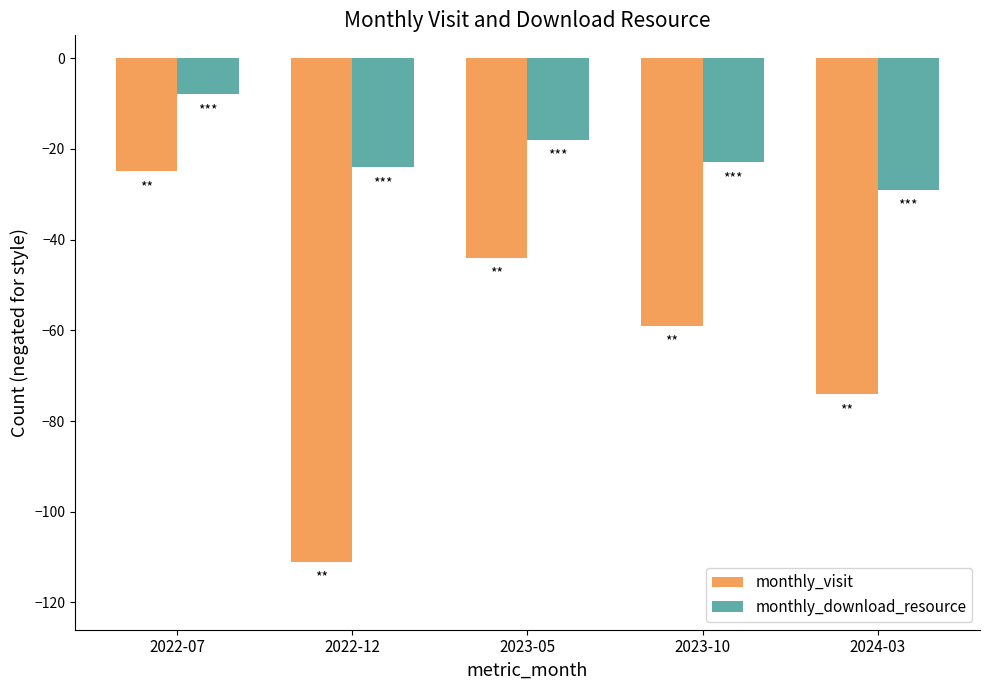

Reading right to left, list all the values displayed in this chart.

monthly_visit: -74	-59	-44	-111	-25
monthly_download_resource: -29	-23	-18	-24	-8